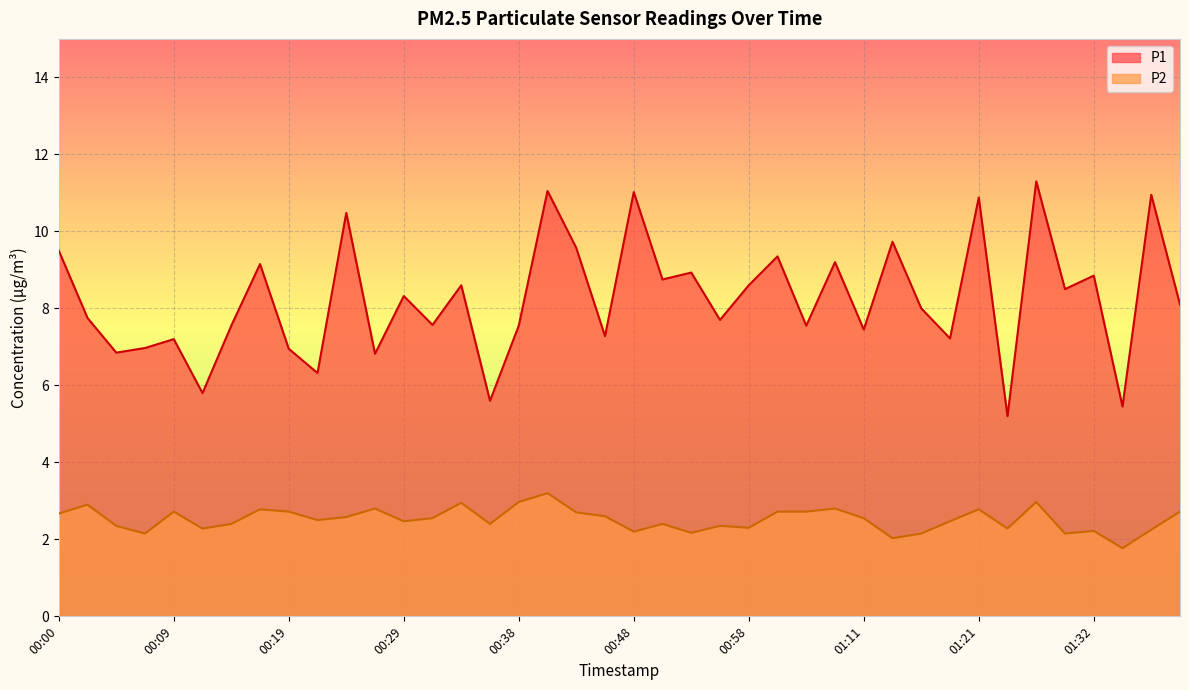

What is the difference between the maximum and minimum values in the P1 series?

6.1